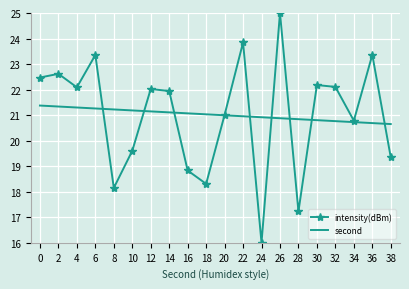

Is the value of intensity(dBm) at 30 greater than the value of second at 34?

Yes